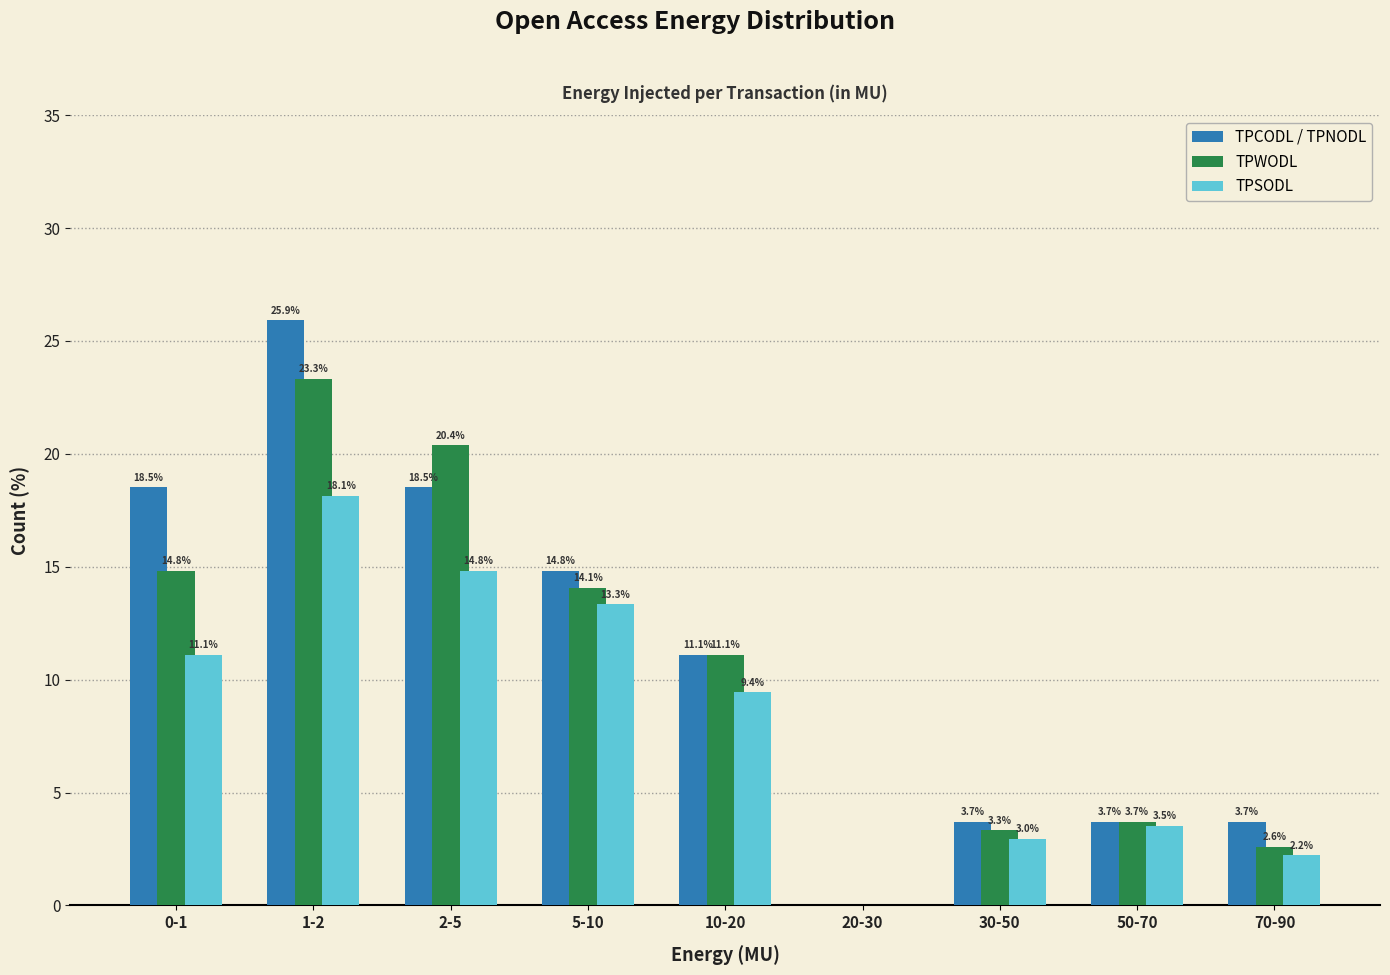

Reading left to right, what are all the values shown in this chart?

TPCODL / TPNODL: 0-1=18.5	1-2=25.9	2-5=18.5	5-10=14.8	10-20=11.1	20-30=0.0	30-50=3.7	50-70=3.7	70-90=3.7
TPWODL: 0-1=14.8	1-2=23.3	2-5=20.4	5-10=14.1	10-20=11.1	20-30=0.0	30-50=3.3	50-70=3.7	70-90=2.6
TPSODL: 0-1=11.1	1-2=18.1	2-5=14.8	5-10=13.3	10-20=9.4	20-30=0.0	30-50=3.0	50-70=3.5	70-90=2.2